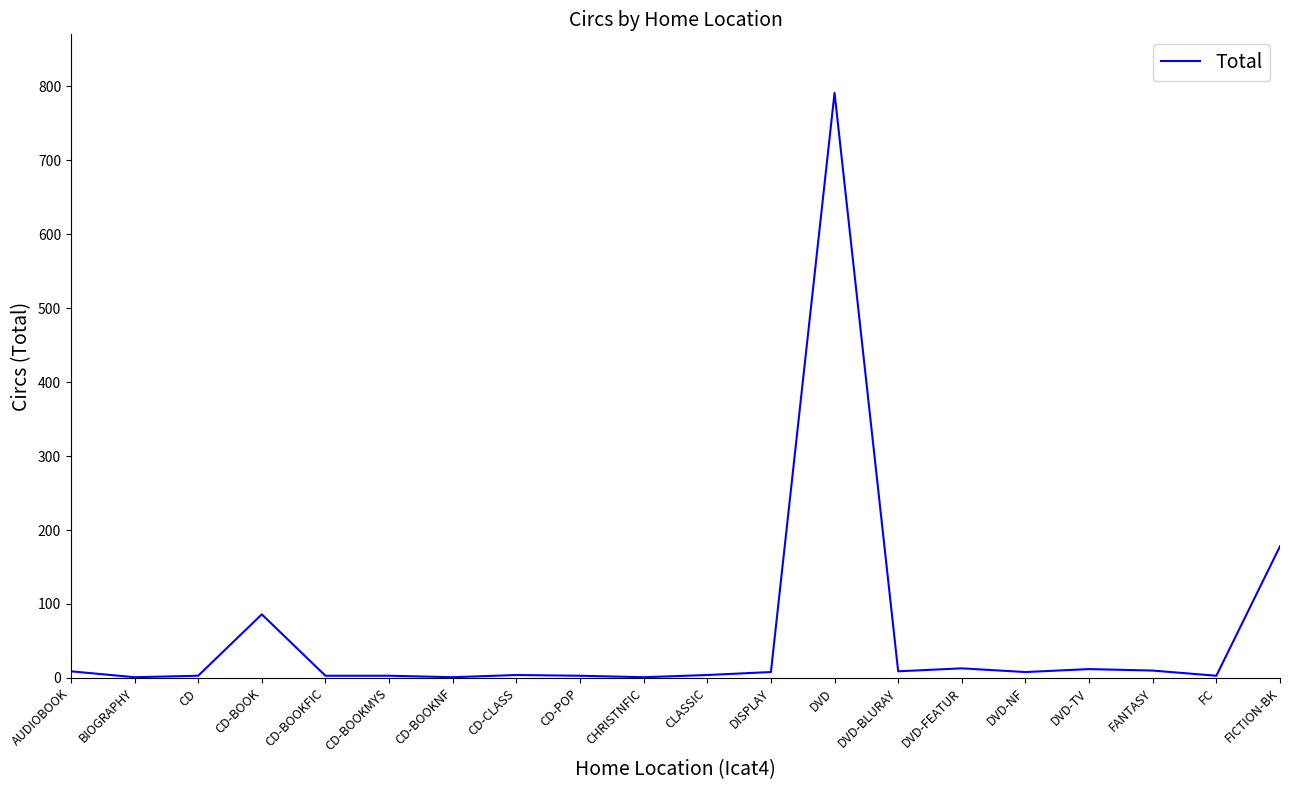

Approximately how many times larger is the value at AUDIOBOOK compared to CD-BOOKNF?

9.0